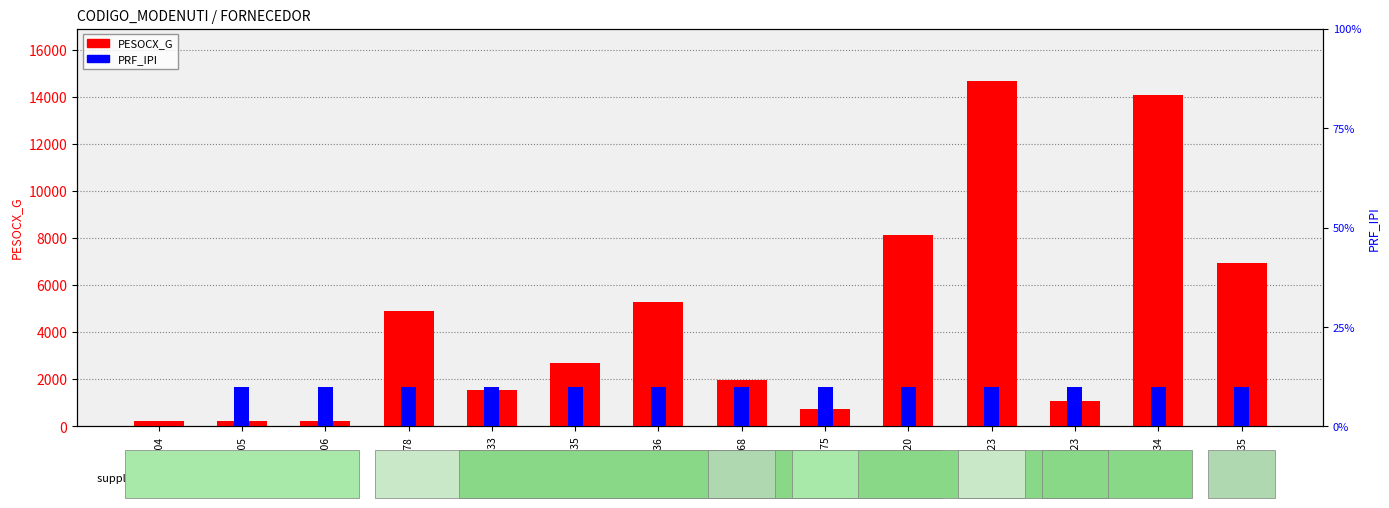

At how many categories does at least one series exceed 3628?

6